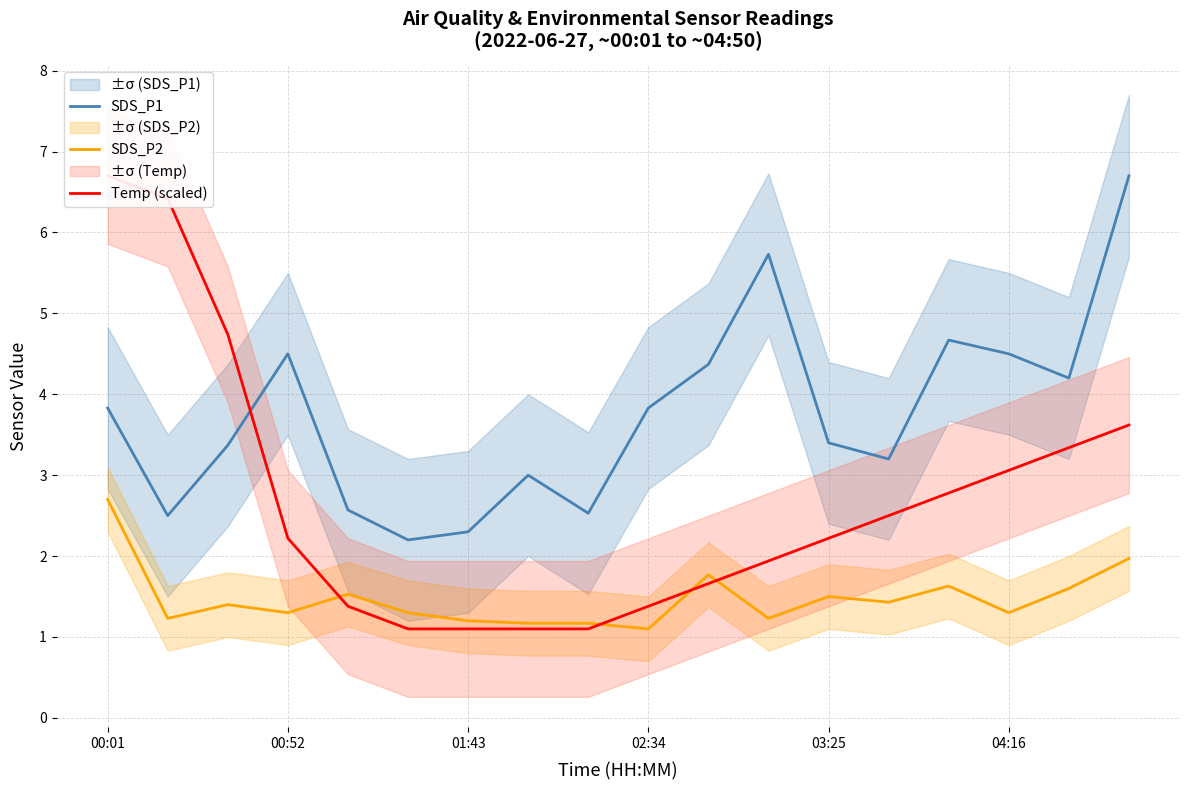

Read the Temp (scaled) value at 11.

1.9